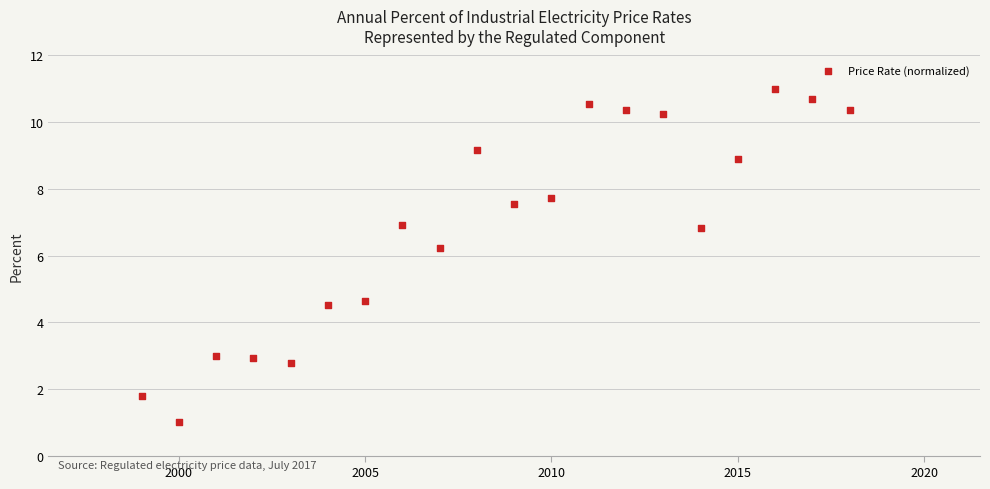

What is the range of X values (max minus min)?

19.0